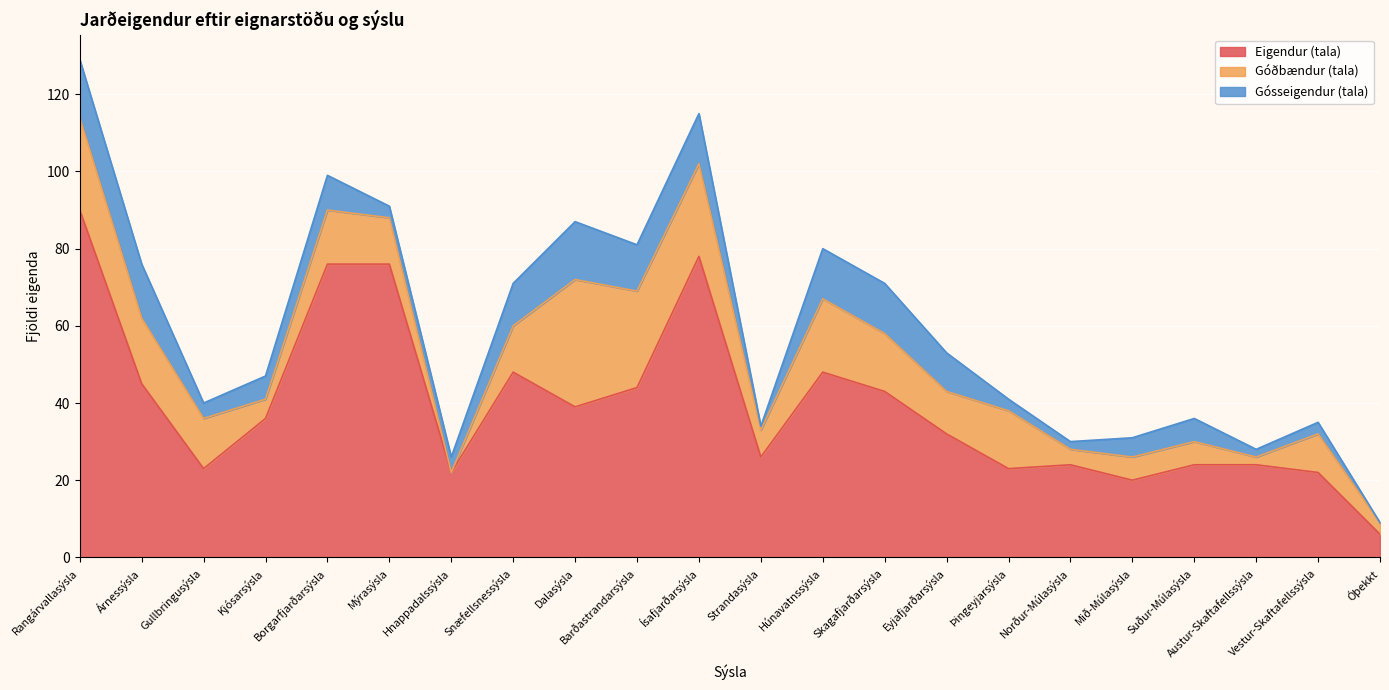

At which label is Góðbændur (tala) closest to 16?

Árnessýsla